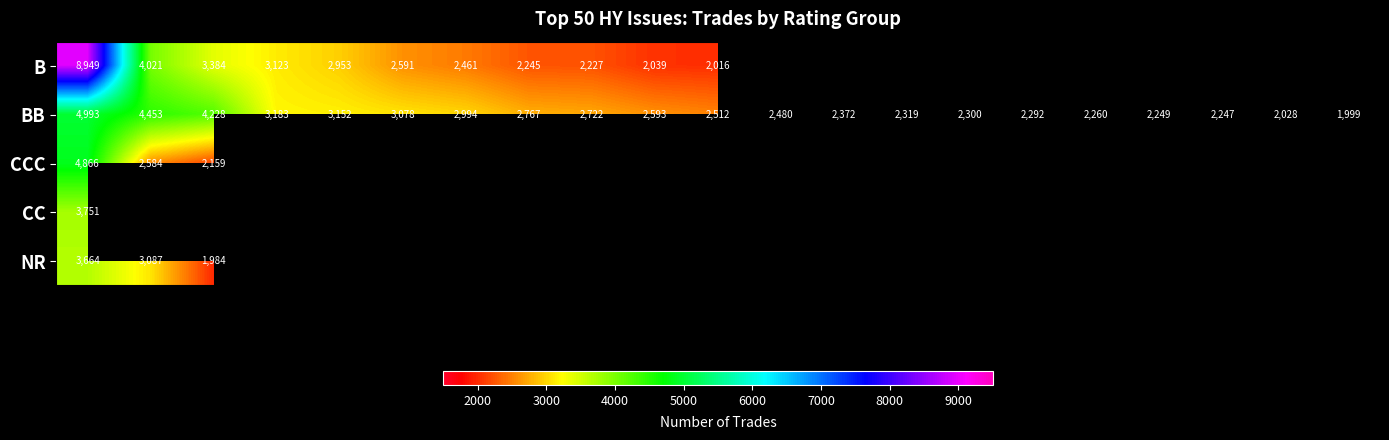

What is the maximum value for BB?

4993